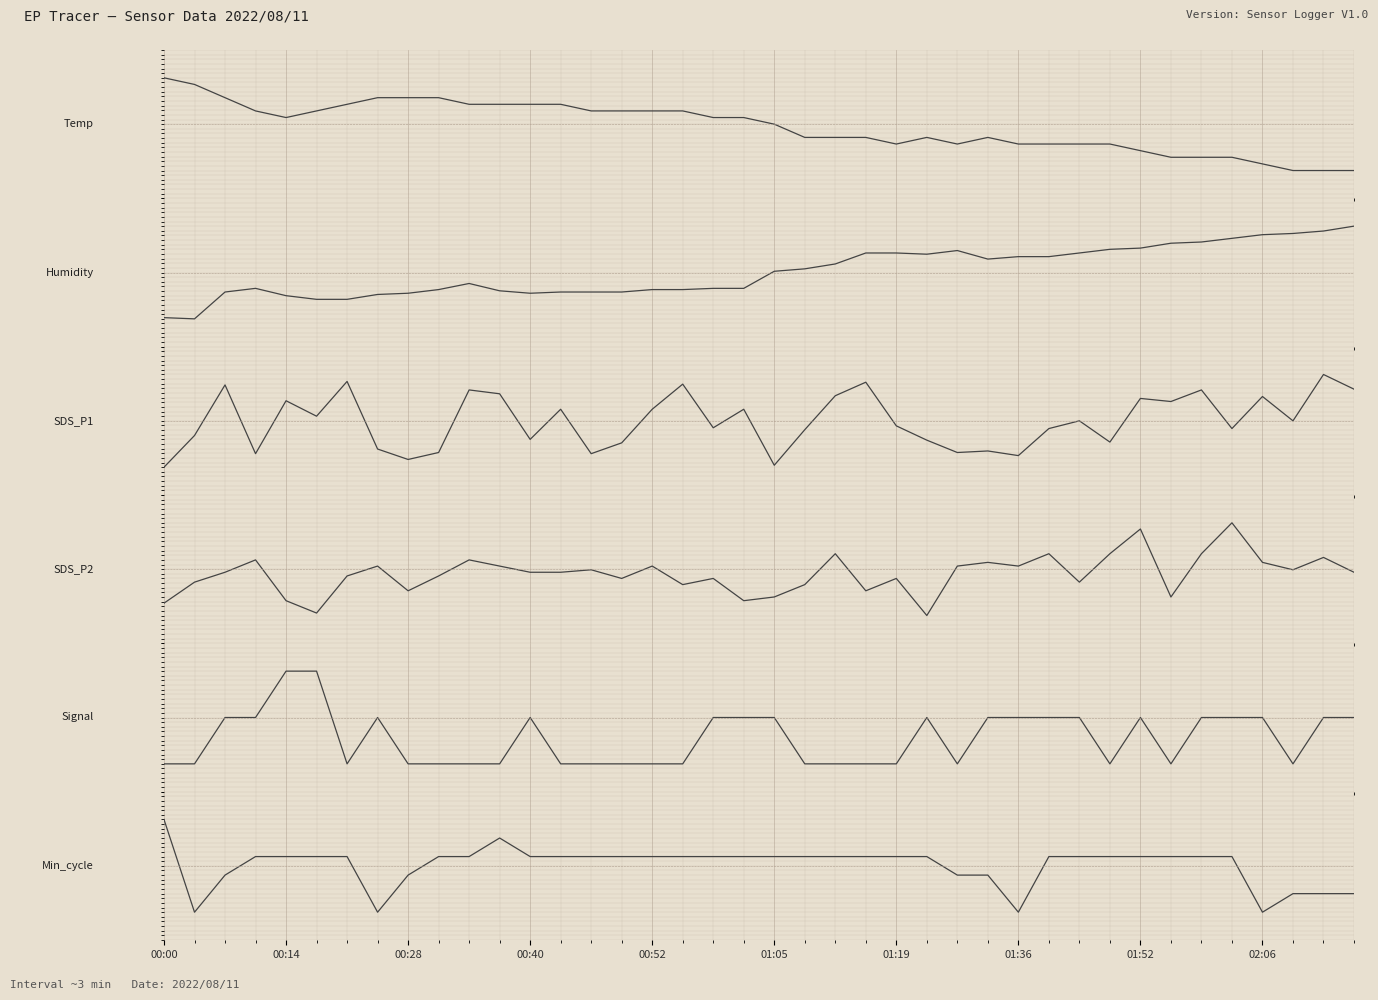

Reading left to right, what are all the values shown in this chart?

Temp: 1.0	0.9	0.6	0.3	0.1	0.3	0.4	0.6	0.6	0.6	0.4	0.4	0.4	0.4	0.3	0.3	0.3	0.3	0.1	0.1	0.0	-0.3	-0.3	-0.3	-0.4	-0.3	-0.4	-0.3	-0.4	-0.4	-0.4	-0.4	-0.6	-0.7	-0.7	-0.7	-0.9	-1.0	-1.0	-1.0
Humidity: -1.0	-1.0	-0.4	-0.3	-0.5	-0.6	-0.6	-0.5	-0.4	-0.4	-0.2	-0.4	-0.4	-0.4	-0.4	-0.4	-0.4	-0.4	-0.3	-0.3	0.0	0.1	0.2	0.4	0.4	0.4	0.5	0.3	0.3	0.3	0.4	0.5	0.5	0.6	0.7	0.7	0.8	0.8	0.9	1.0
SDS_P1: -1.0	-0.3	0.8	-0.7	0.4	0.1	0.9	-0.6	-0.8	-0.7	0.7	0.6	-0.4	0.3	-0.7	-0.5	0.3	0.8	-0.1	0.3	-1.0	-0.2	0.5	0.8	-0.1	-0.4	-0.7	-0.6	-0.8	-0.2	0.0	-0.5	0.5	0.4	0.7	-0.2	0.5	0.0	1.0	0.7
SDS_P2: -0.7	-0.3	-0.1	0.2	-0.7	-0.9	-0.1	0.1	-0.5	-0.1	0.2	0.1	-0.1	-0.1	-0.0	-0.2	0.1	-0.3	-0.2	-0.7	-0.6	-0.3	0.3	-0.5	-0.2	-1.0	0.1	0.1	0.1	0.3	-0.3	0.3	0.9	-0.6	0.3	1.0	0.1	-0.0	0.3	-0.1
Signal: -1.0	-1.0	0.0	0.0	1.0	1.0	-1.0	0.0	-1.0	-1.0	-1.0	-1.0	0.0	-1.0	-1.0	-1.0	-1.0	-1.0	0.0	0.0	0.0	-1.0	-1.0	-1.0	-1.0	0.0	-1.0	0.0	0.0	0.0	0.0	-1.0	0.0	-1.0	0.0	0.0	0.0	-1.0	0.0	0.0
Min_cycle: 1.0	-1.0	-0.2	0.2	0.2	0.2	0.2	-1.0	-0.2	0.2	0.2	0.6	0.2	0.2	0.2	0.2	0.2	0.2	0.2	0.2	0.2	0.2	0.2	0.2	0.2	0.2	-0.2	-0.2	-1.0	0.2	0.2	0.2	0.2	0.2	0.2	0.2	-1.0	-0.6	-0.6	-0.6